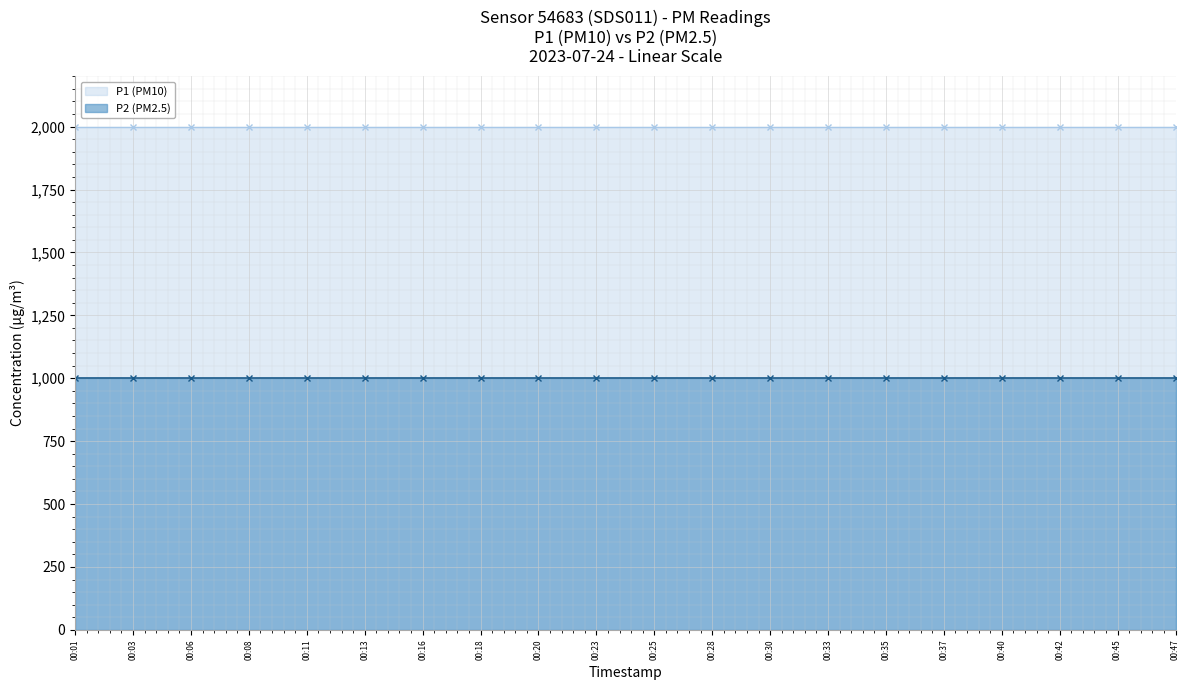

How many lines are shown in the chart?

2